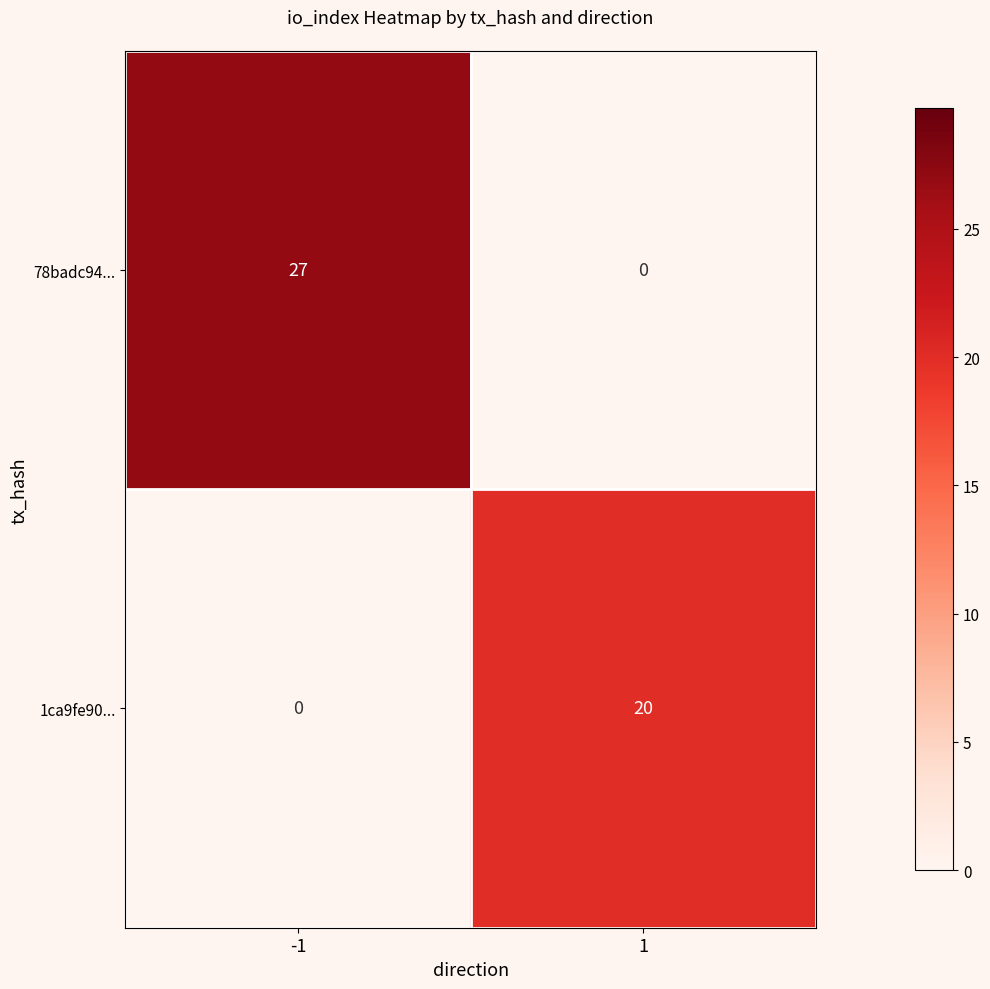

What is the spread (max minus min) of values at 1?

20